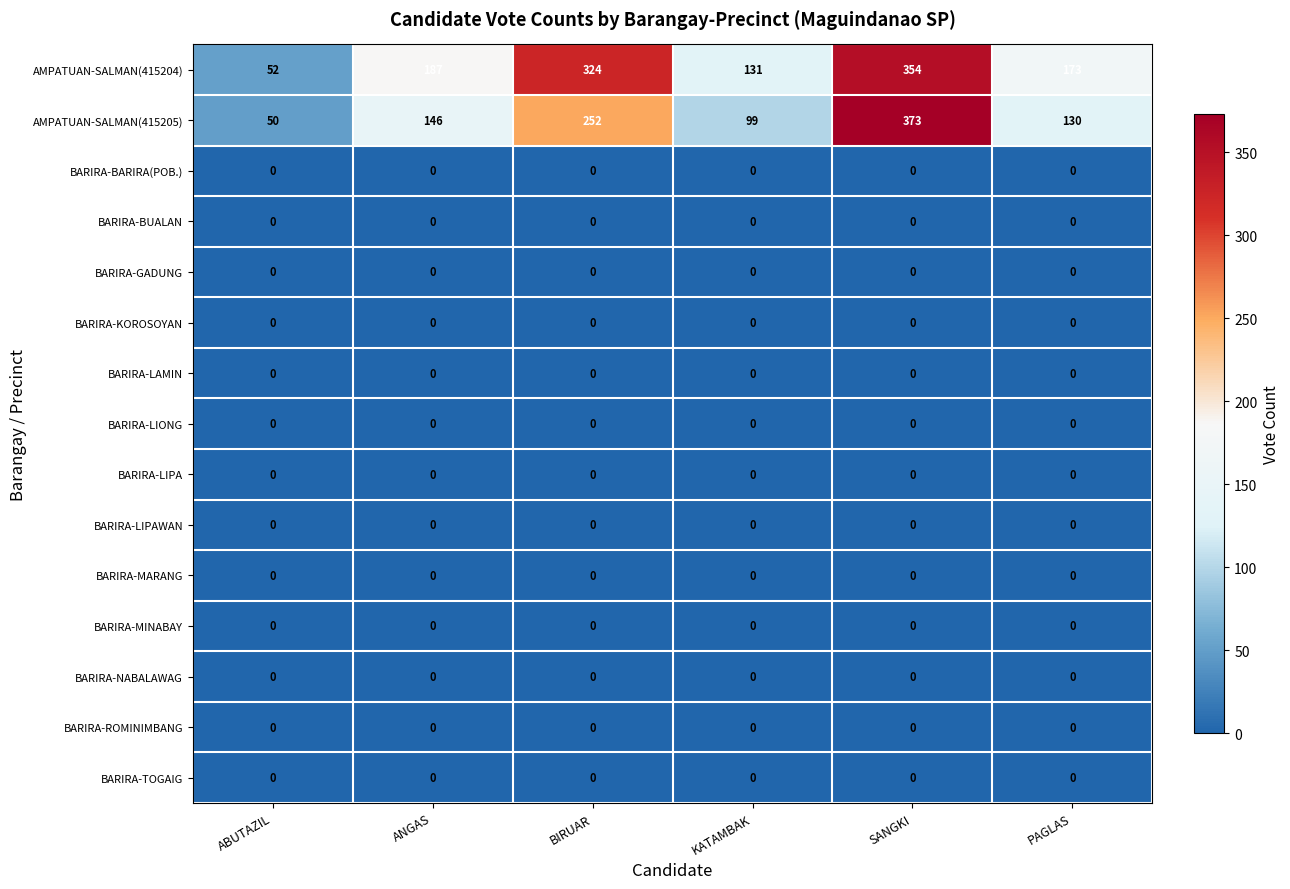

Which series has the largest total across all categories?

AMPATUAN-SALMAN(415204)